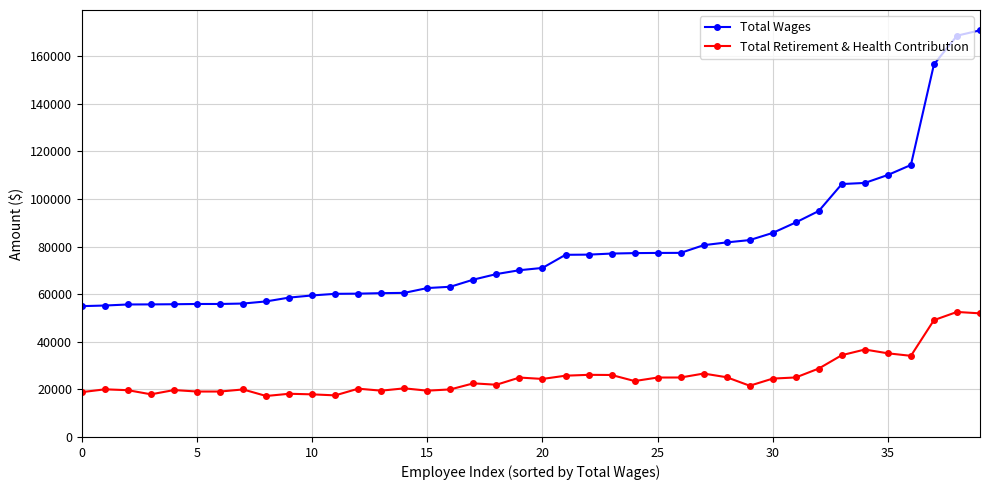

How many lines are shown in the chart?

2